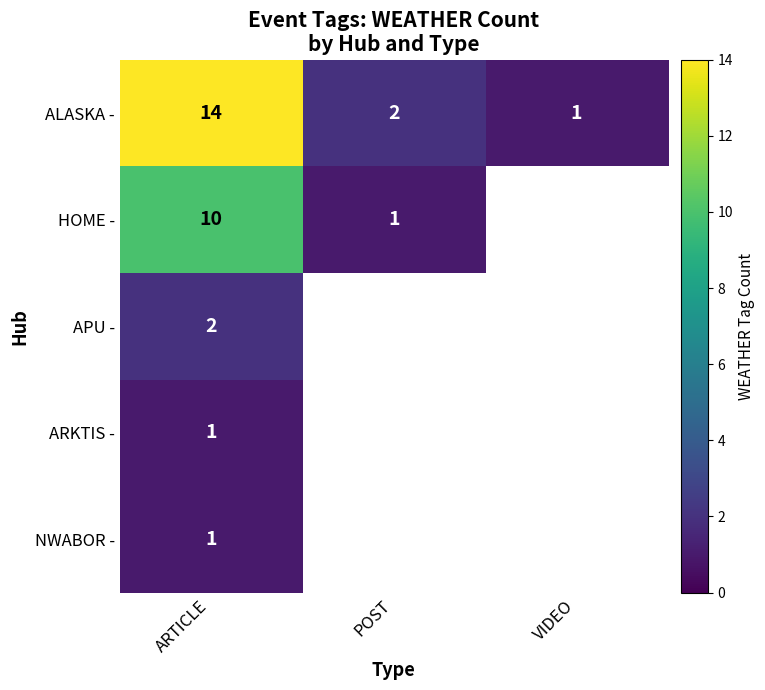

How many series are shown in this chart?

5